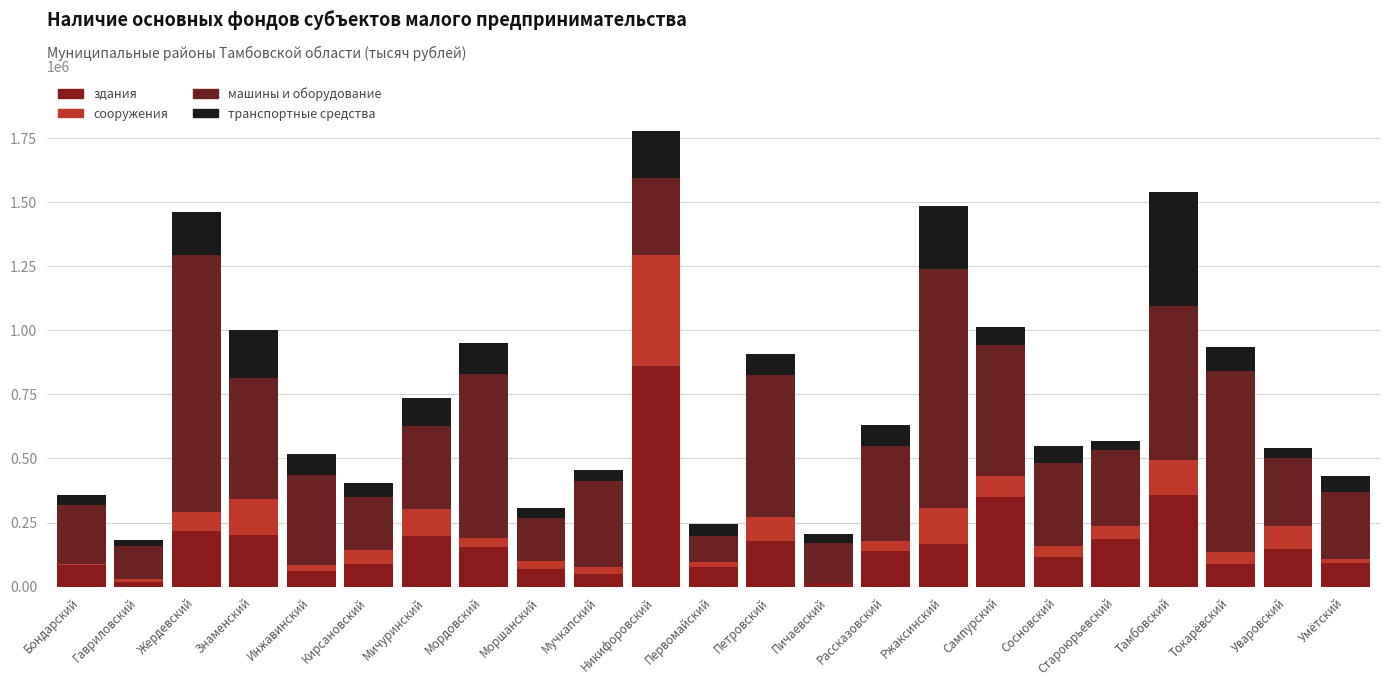

What is the difference between the maximum and minimum values in the транспортные средства series?

422659